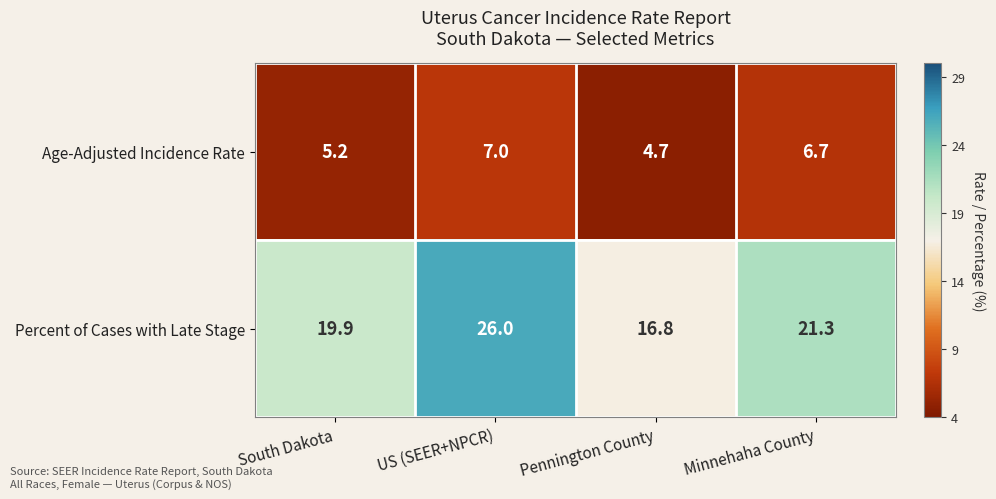

How many data points in Age-Adjusted Incidence Rate are above 6?

2